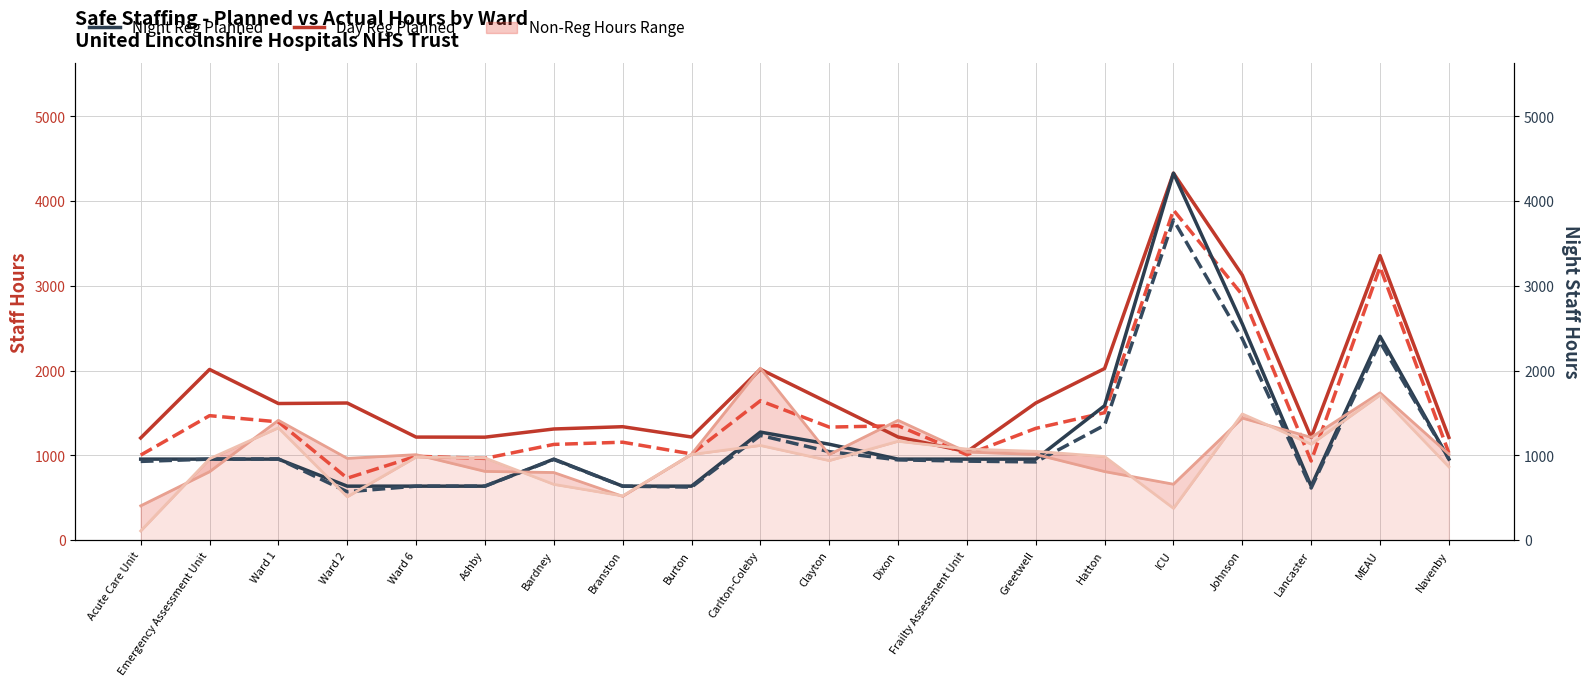

What is the difference between the maximum and minimum values in the Day Registered Actual series?

3163.0